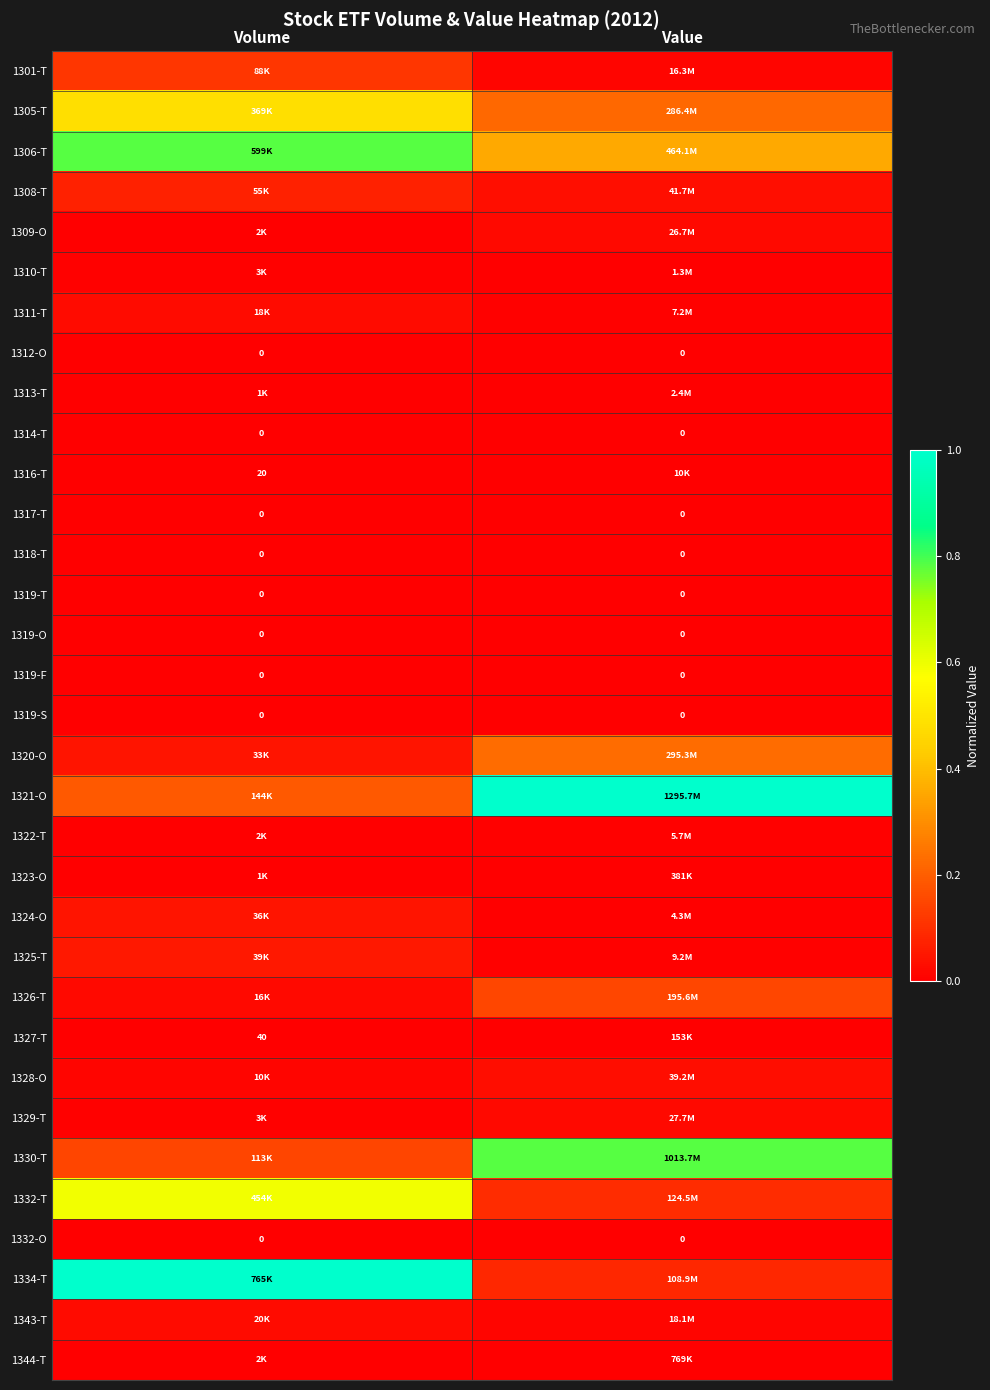

Is the value of 1317-T at Value greater than the value of 1327-T at Volume?

No